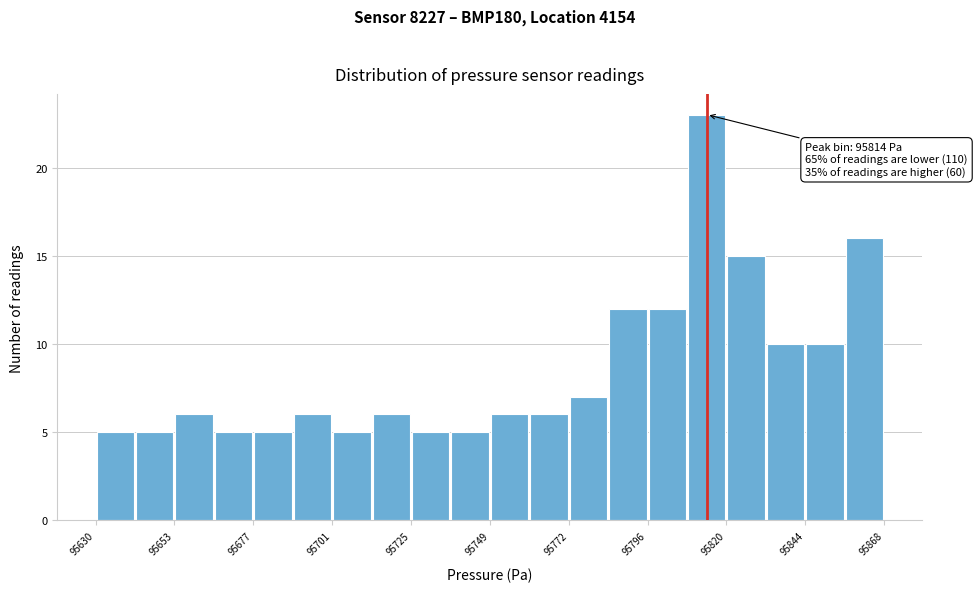

Read against the x-axis, roughly where is the centre of the tallest bar?

95815